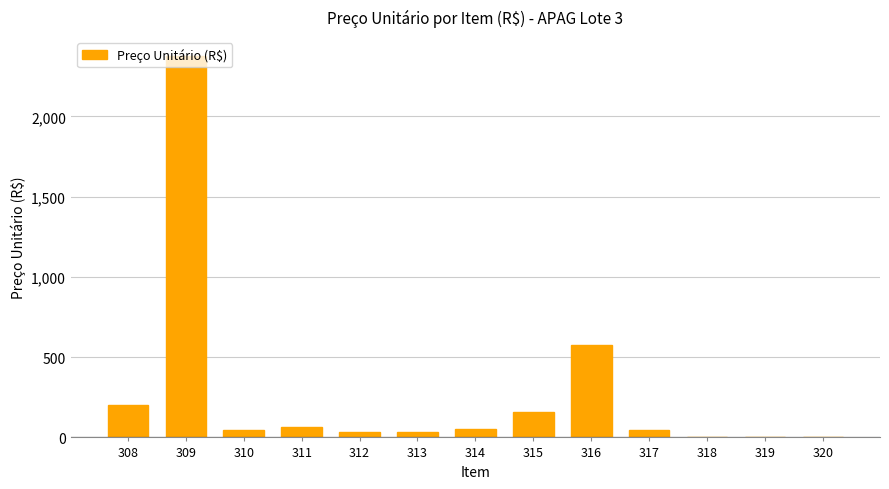

What is the sum of all values?

3596.3